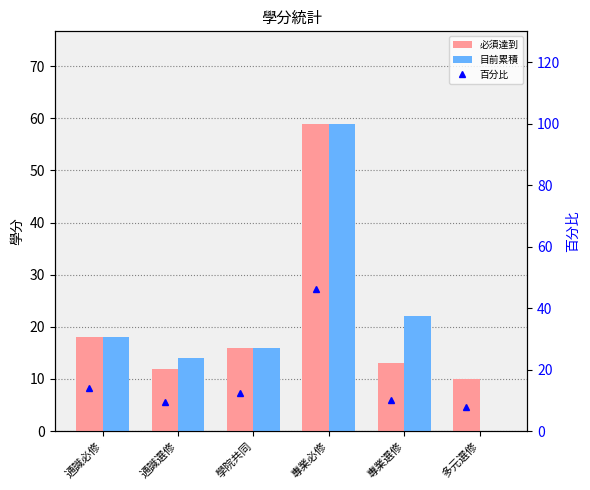

Which series has the widest spread of values?

目前累積